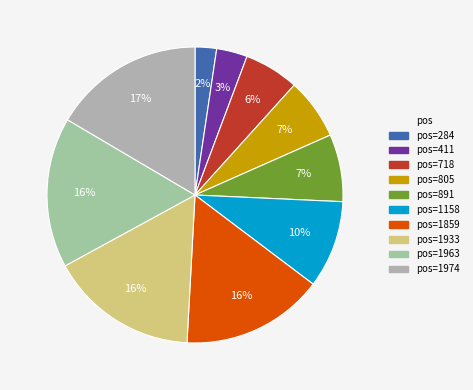

Does any single category account for the majority?

No